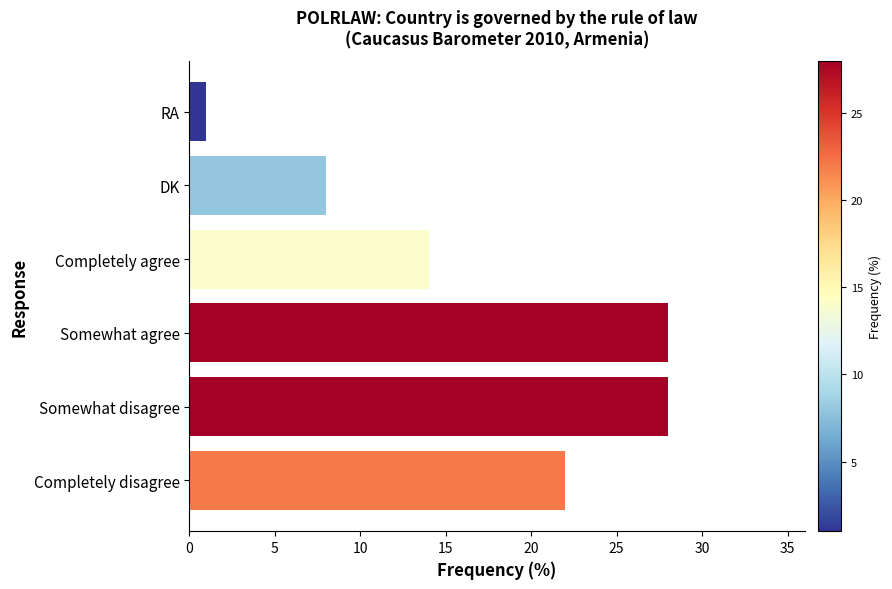

How many bars are there in total?

6